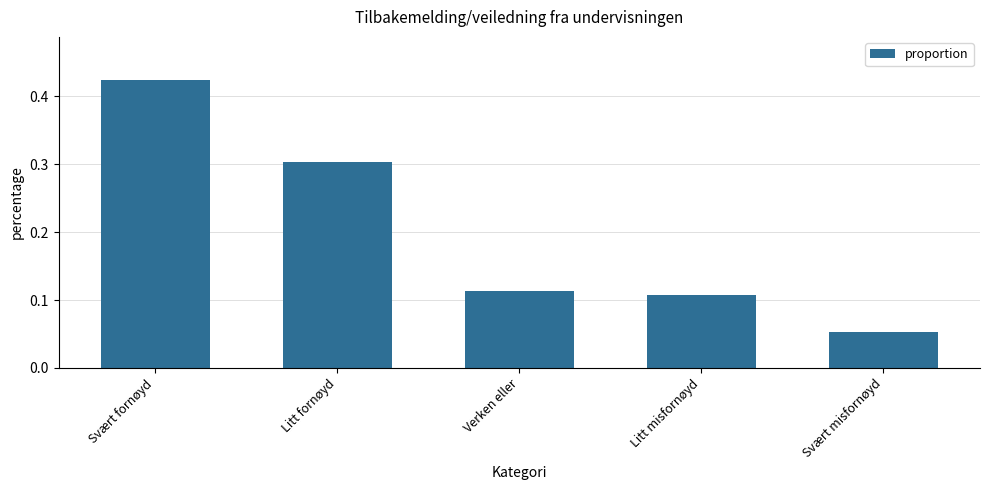

The chart shows a value of 0.1 at Litt fornøyd. True or false?

False